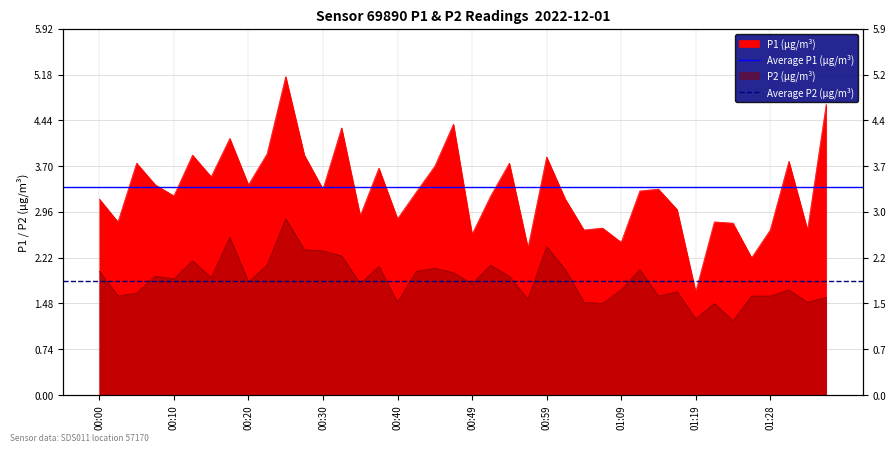

What is the value of the Average P1 (µg/m³) point at the 1st from the left?

3.4